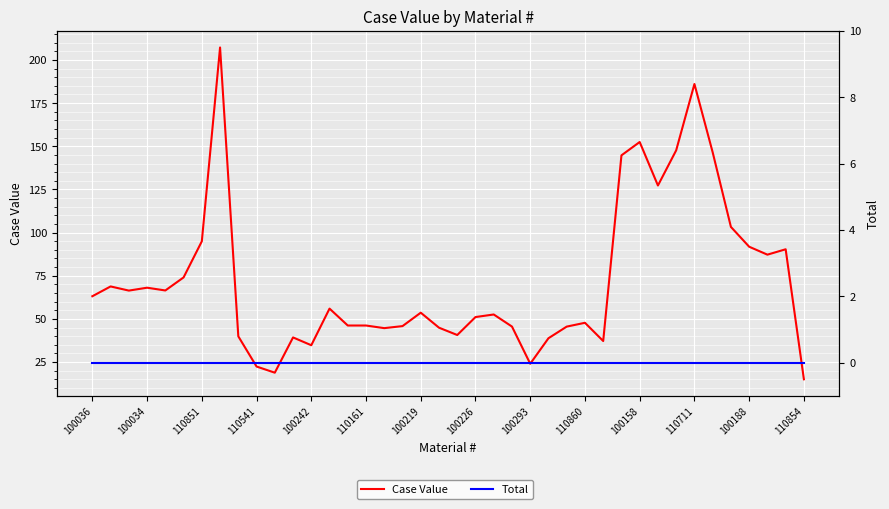

At how many categories does at least one series exceed 134?

6